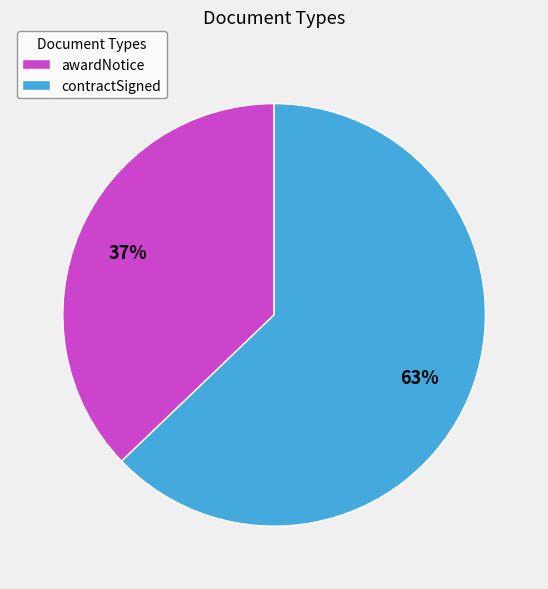

To the nearest percent, what portion does awardNotice represent?

37%